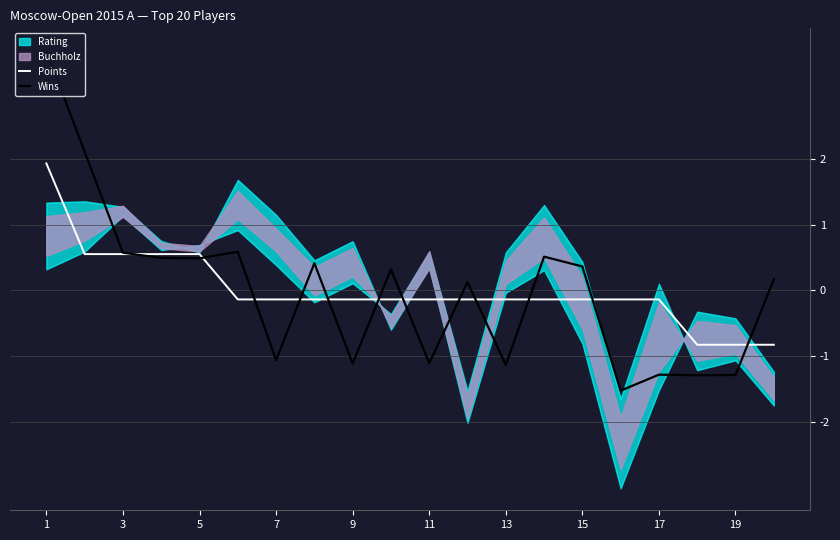

The Points series shows 0.9 at 5. True or false?

False